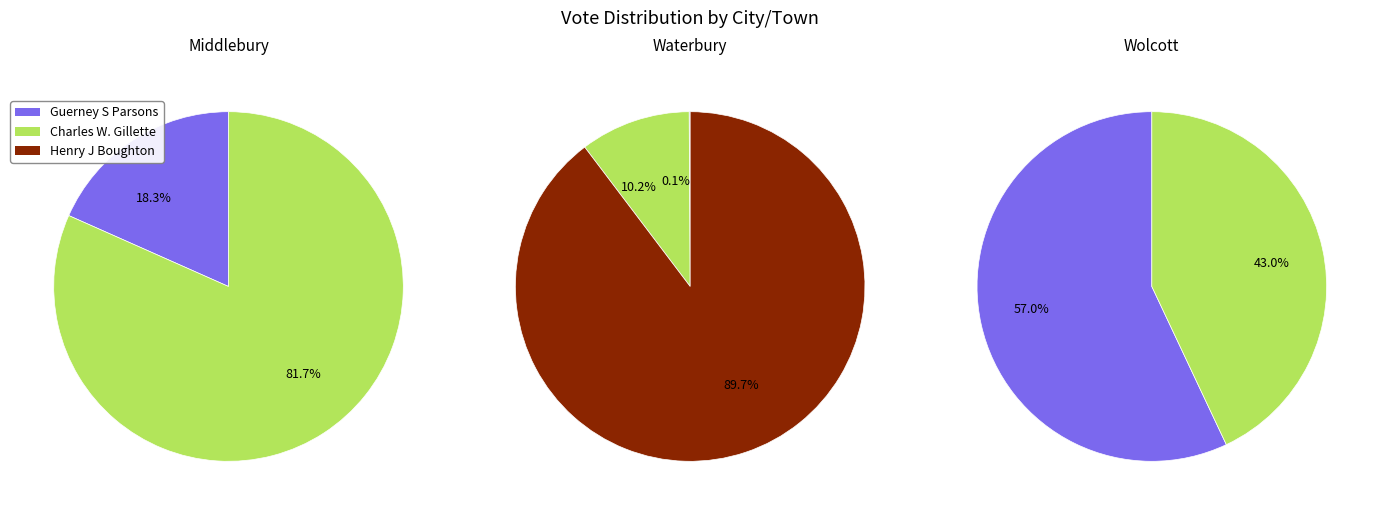

Is there a majority slice in this chart?

Yes